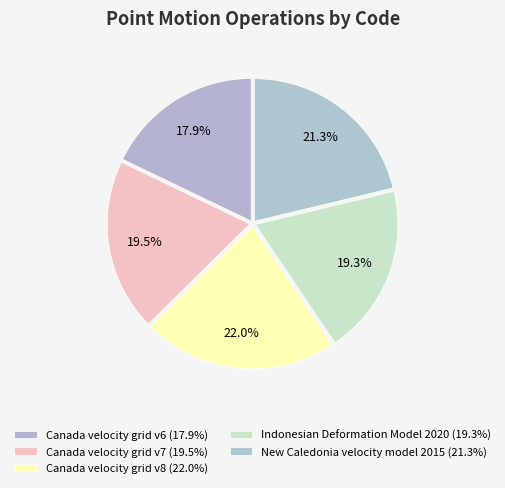

How many slices are in this pie chart?

5